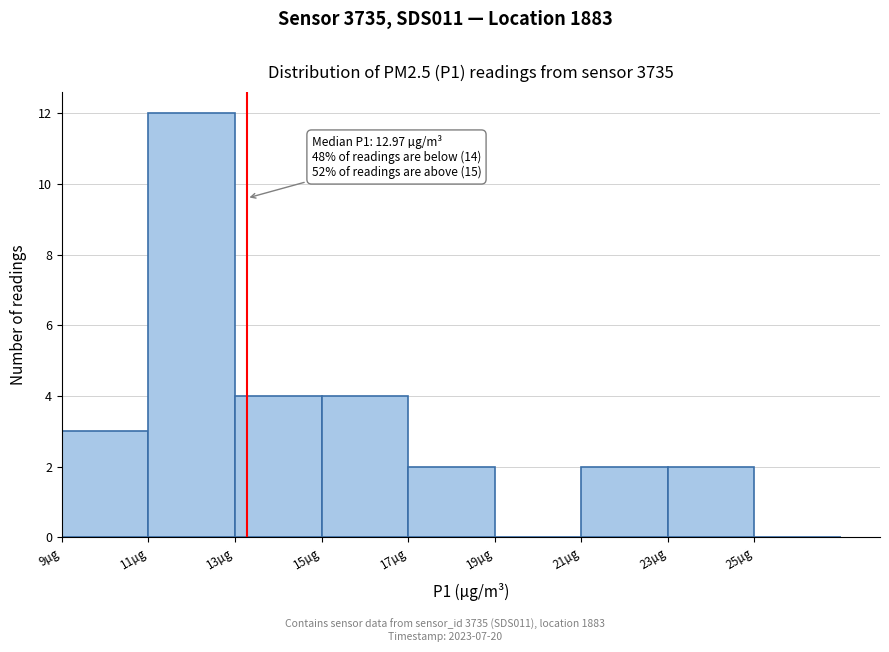

Over which range of the x-axis is the bar tallest?

11 to 13